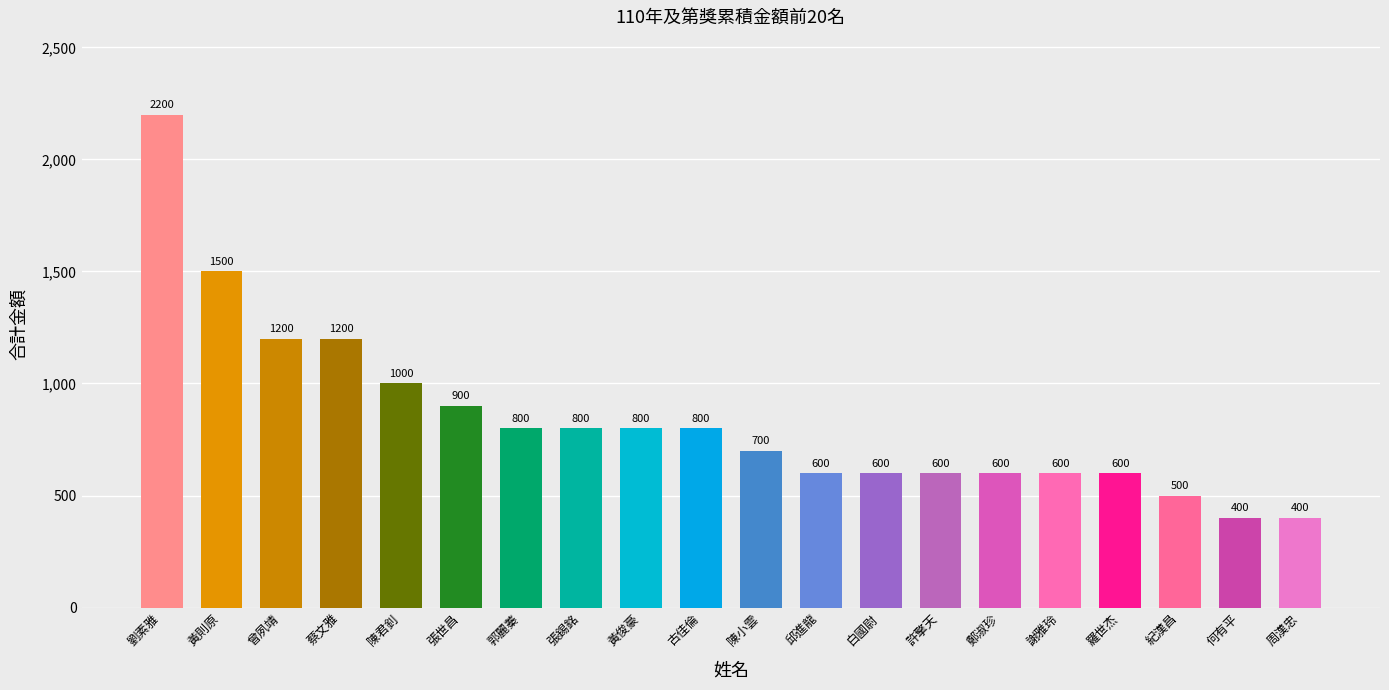

What is the difference between the maximum and minimum values?

1800